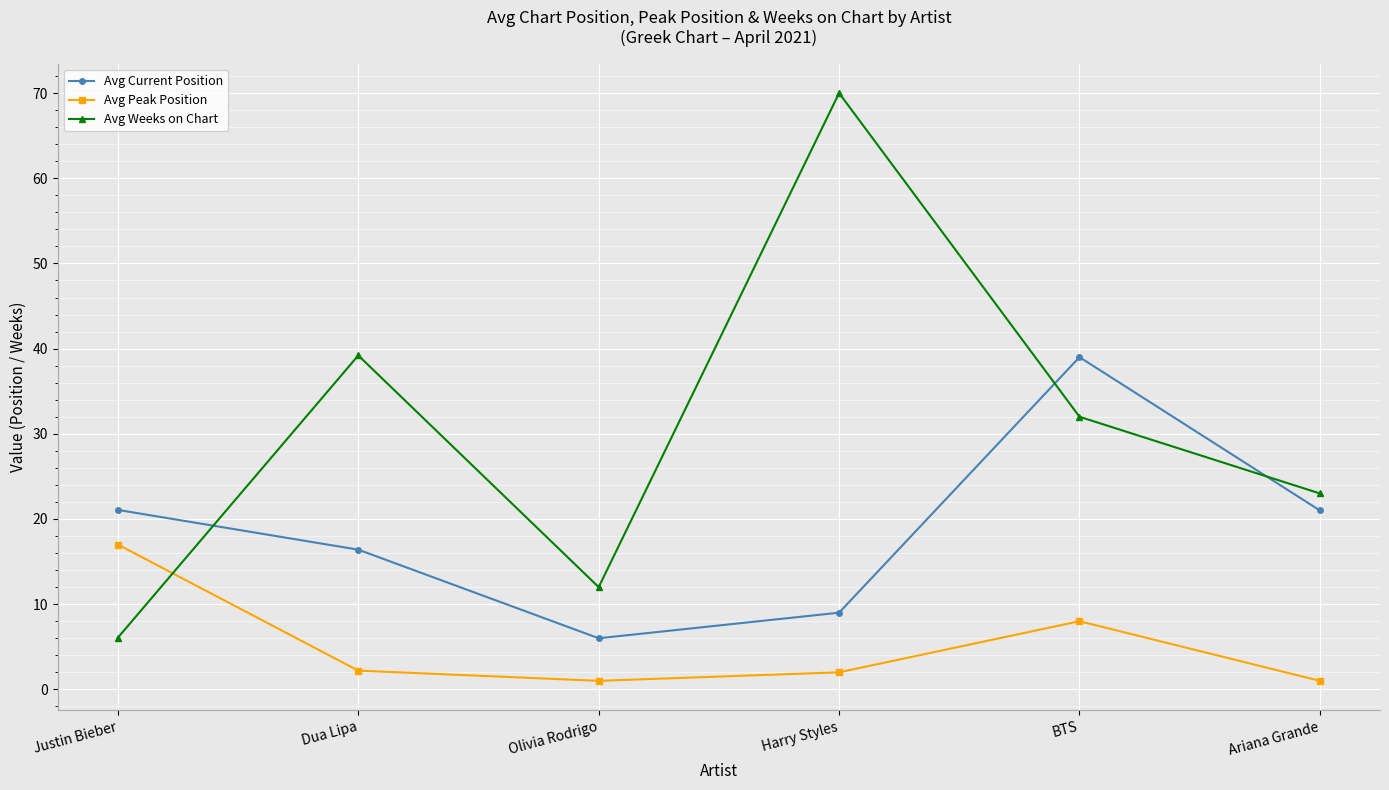

At which label is Avg Weeks on Chart closest to 38?

Dua Lipa